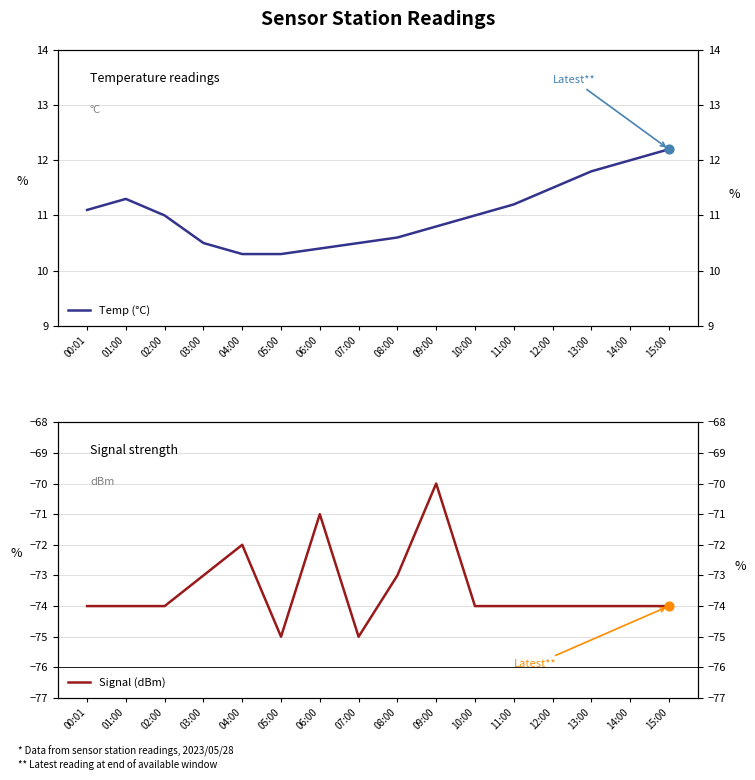

What are all the series names shown in the legend?

Temp (°C), Signal (dBm)